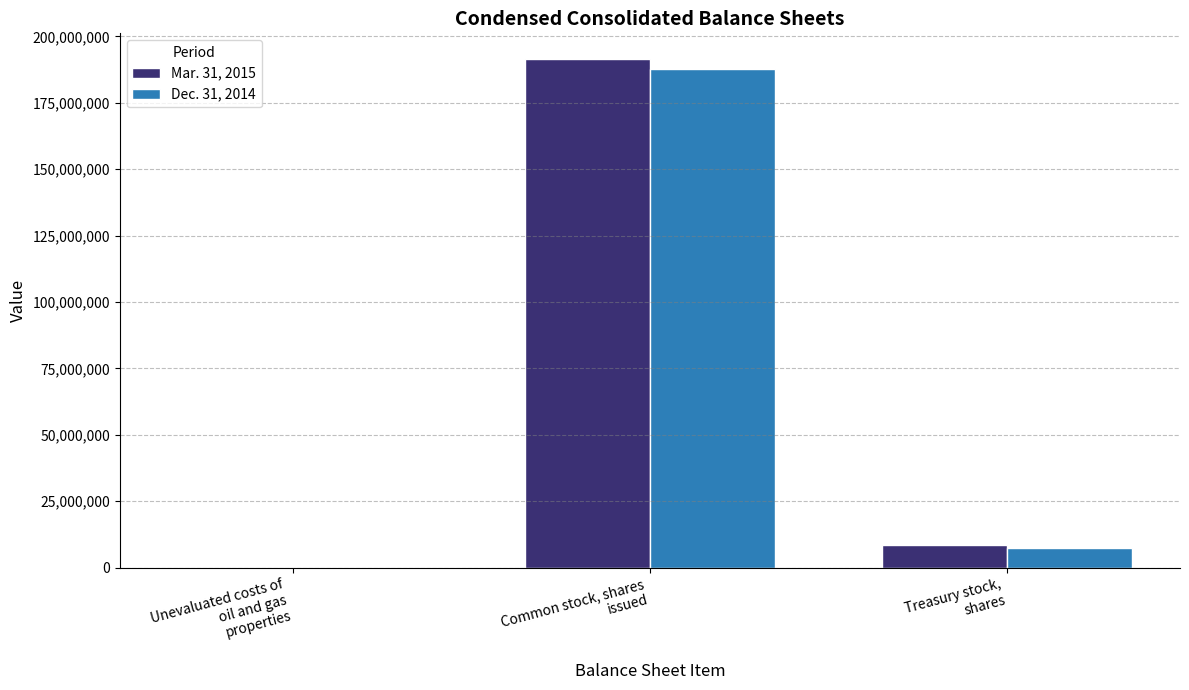

Between Unevaluated costs of
oil and gas
properties and Common stock, shares
issued, which series saw the biggest shift?

Mar. 31, 2015